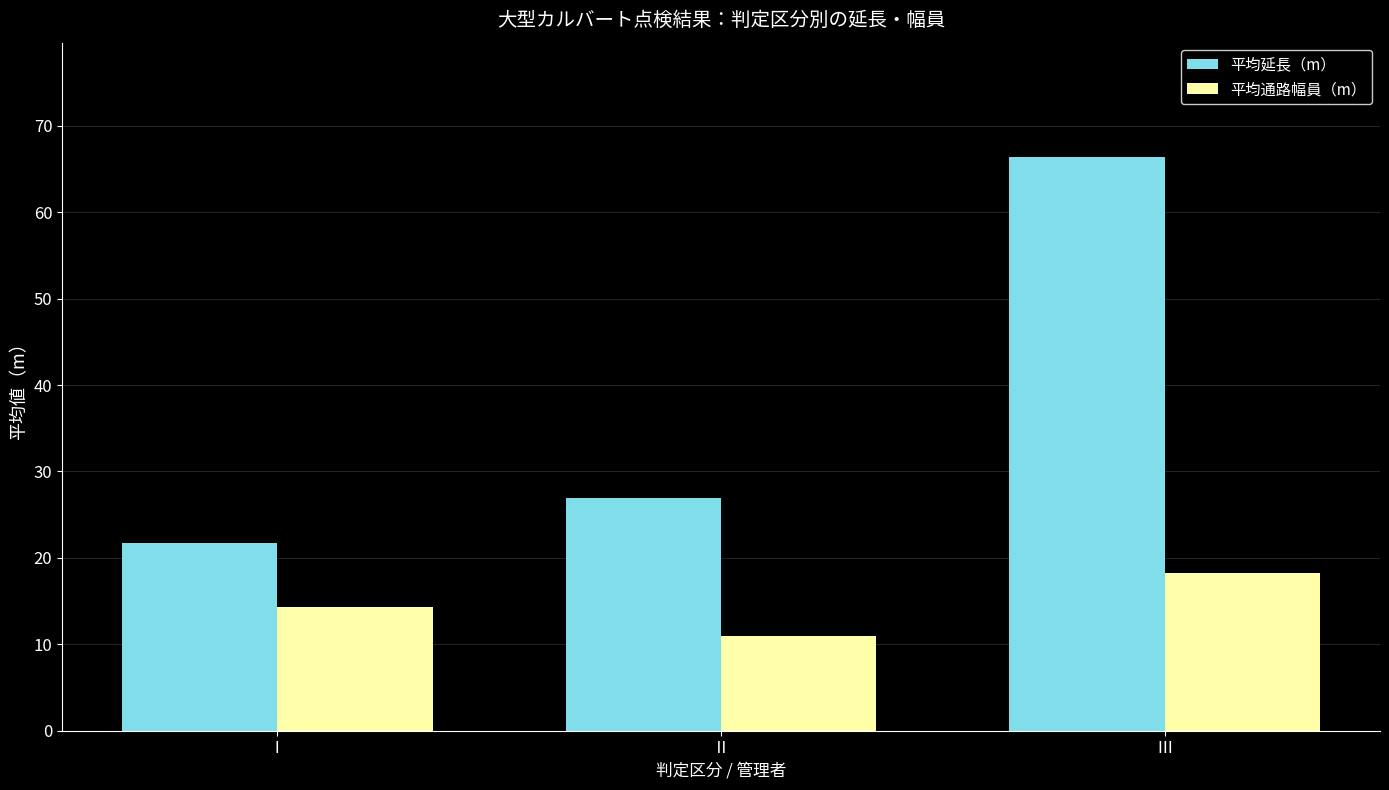

What is the minimum value shown in the chart?

11.0